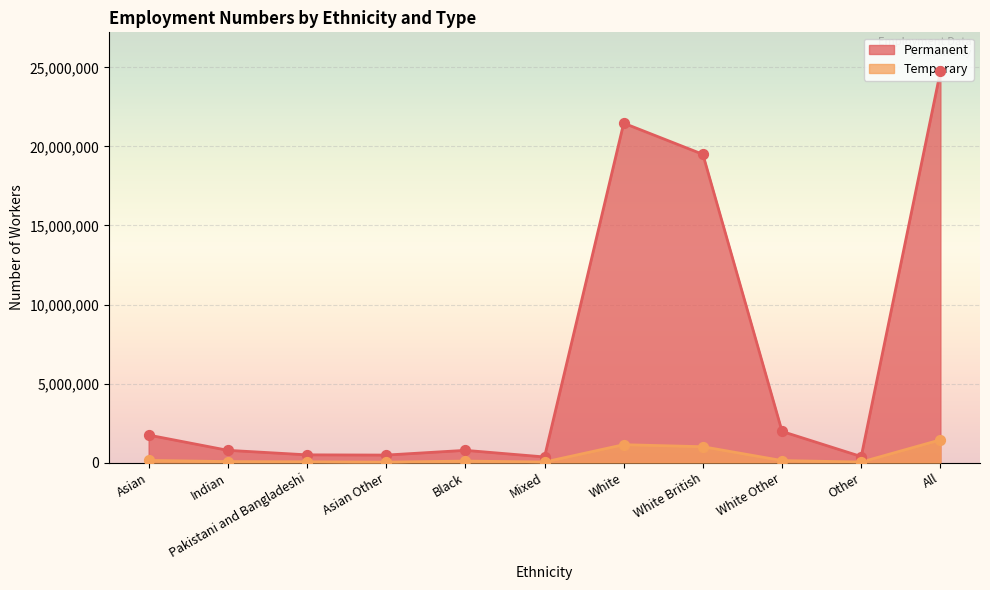

What is the total value across all series at White?

22603500